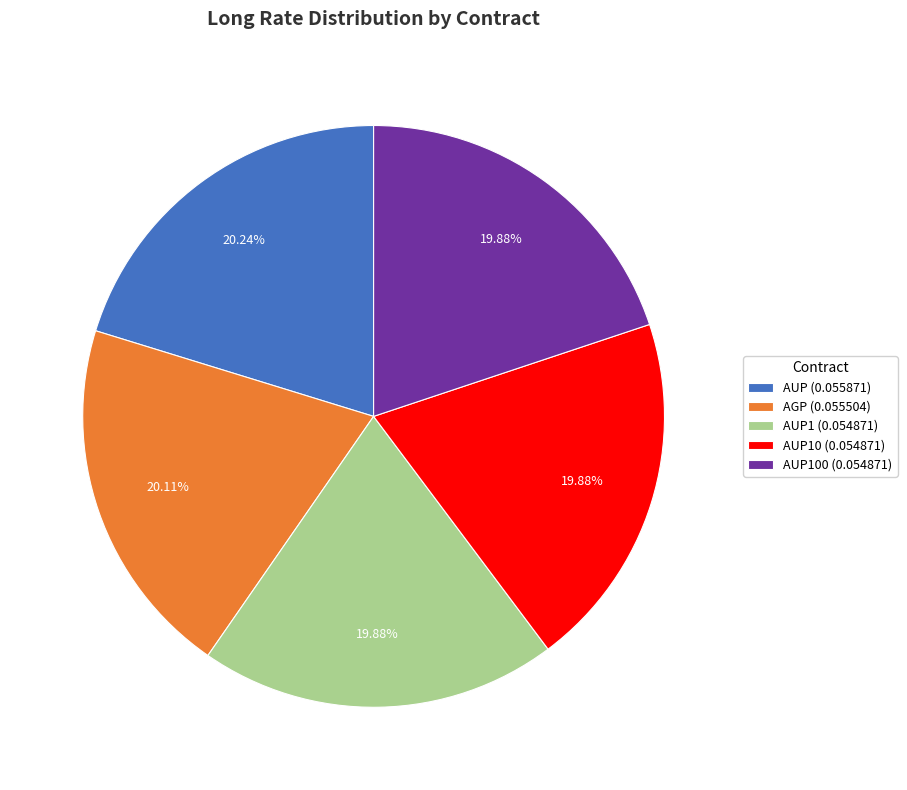

Does AUP100 (0.054871) represent more than half of the total?

No